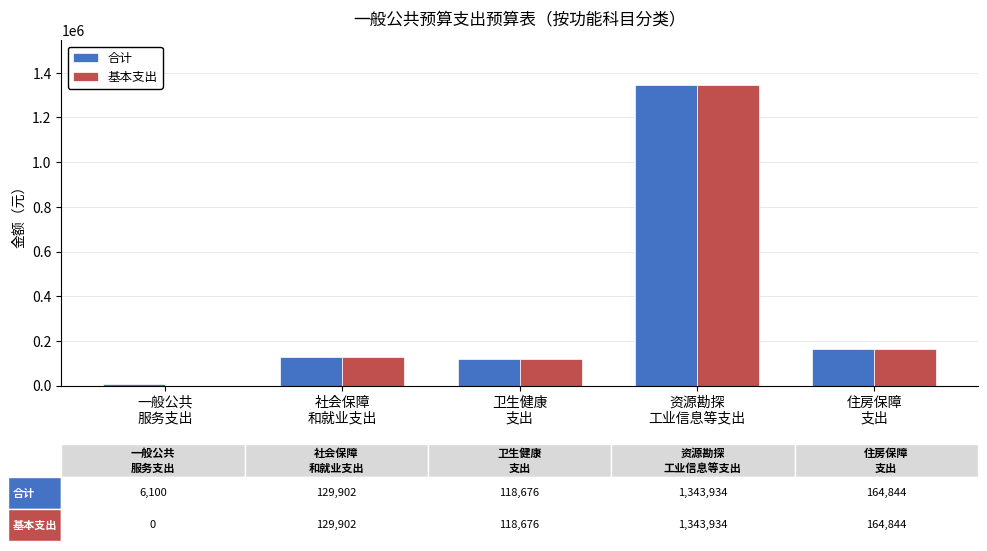

What is the average value of the 基本支出 series?

351471.1